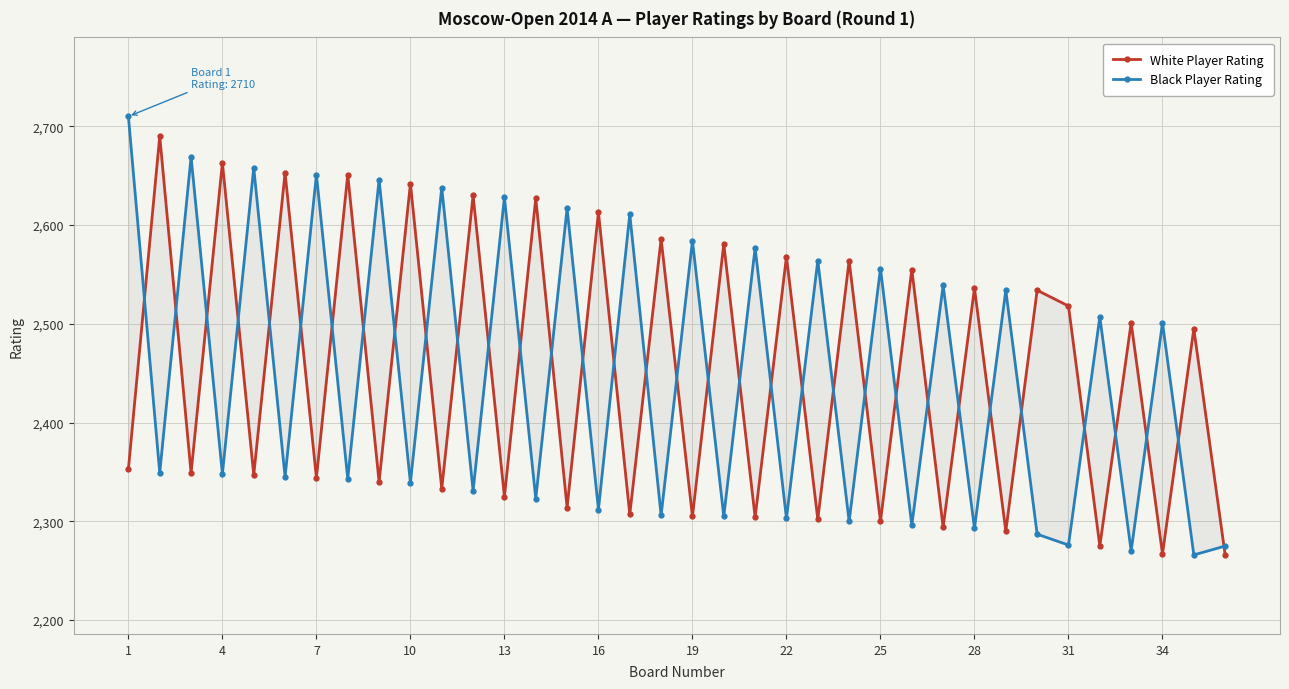

Between 16 and 7, which is larger?

16